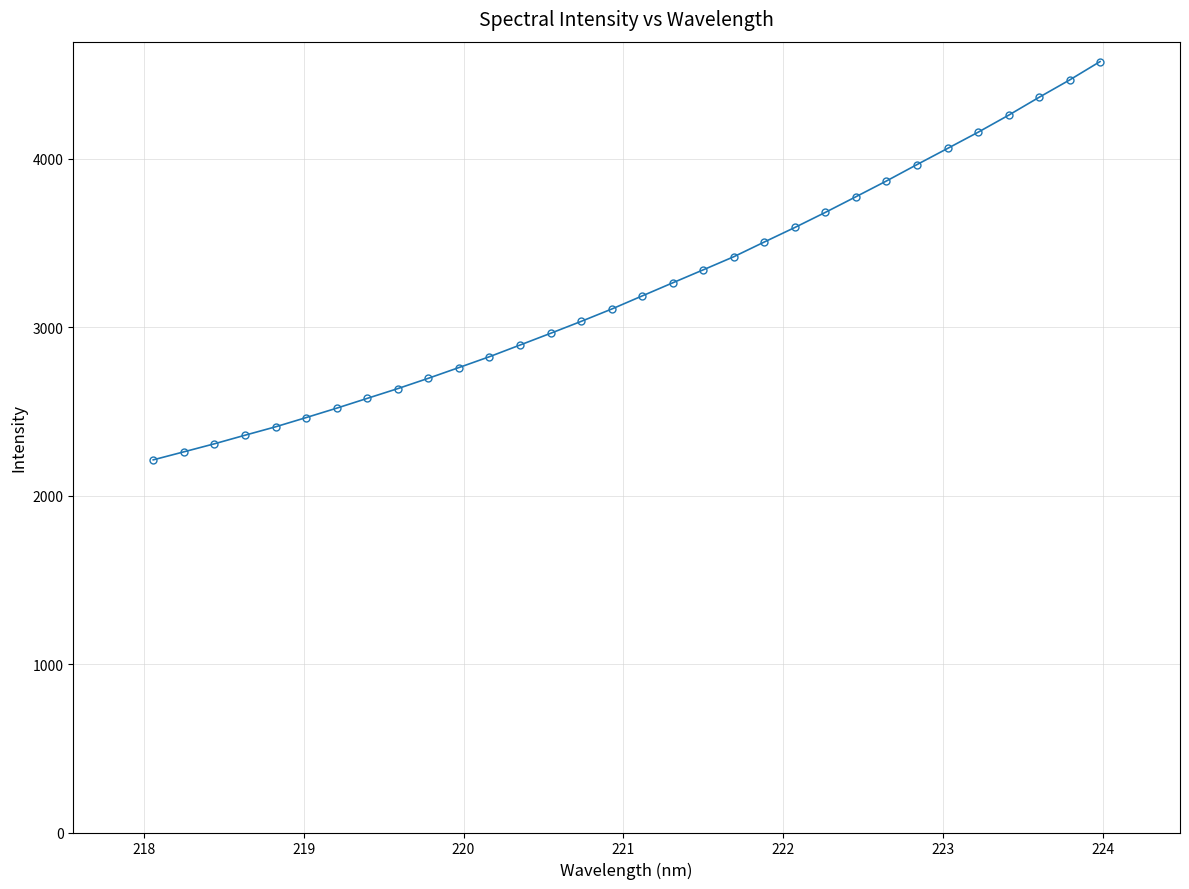

What is the value of the 1st point from the left?

2212.5